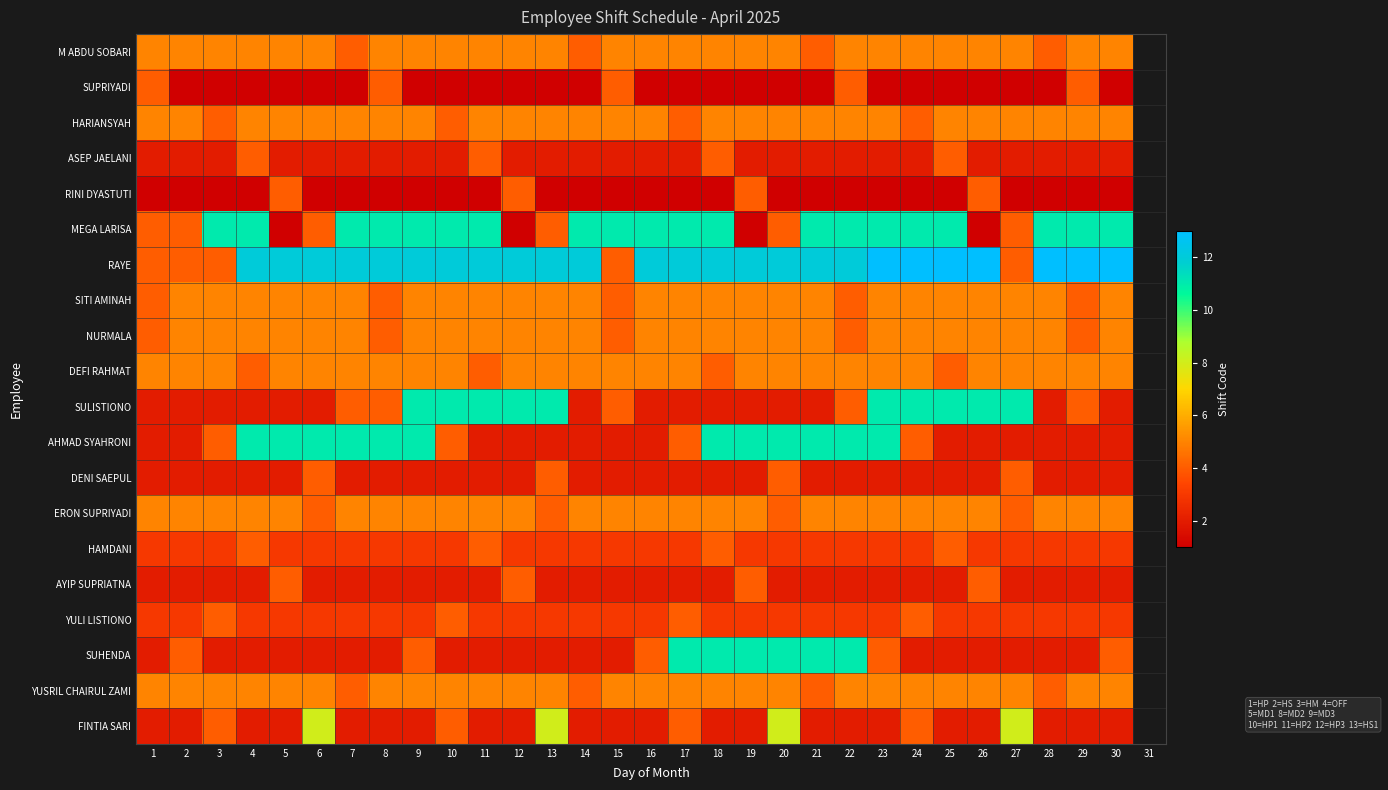

What is the sum of the SULISTIONO values at 20 and 6?

4.0